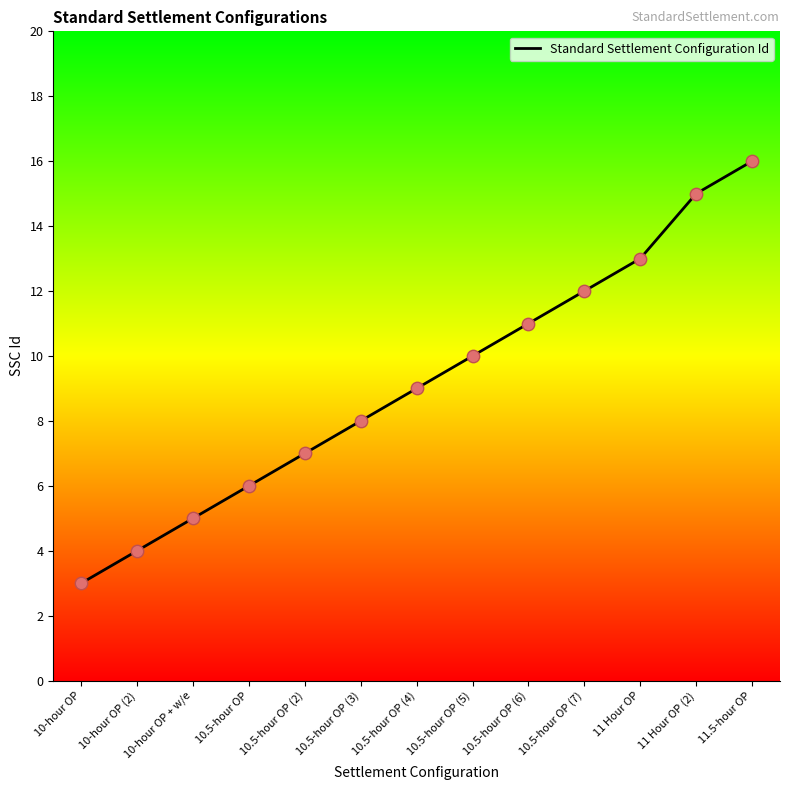

What is the change in value from 10.5-hour OP (6) to 11.5-hour OP?

+5